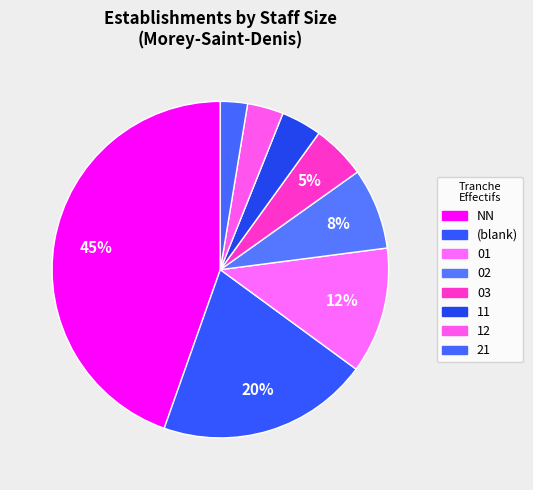

To the nearest percent, what is the difference between the largest and smallest slice percentages?

42%